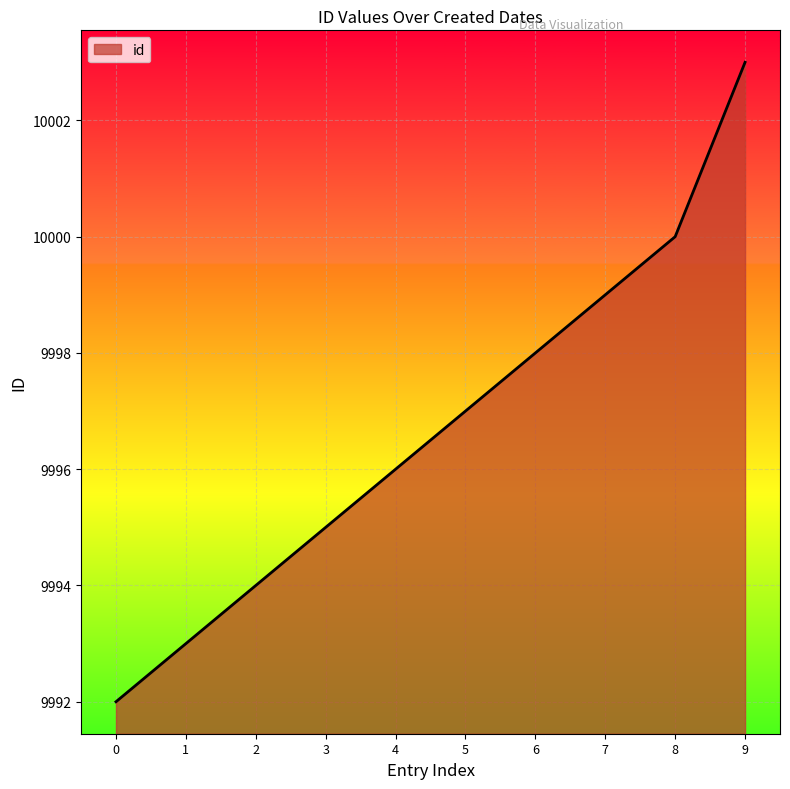

Count the number of categories in the chart.

10